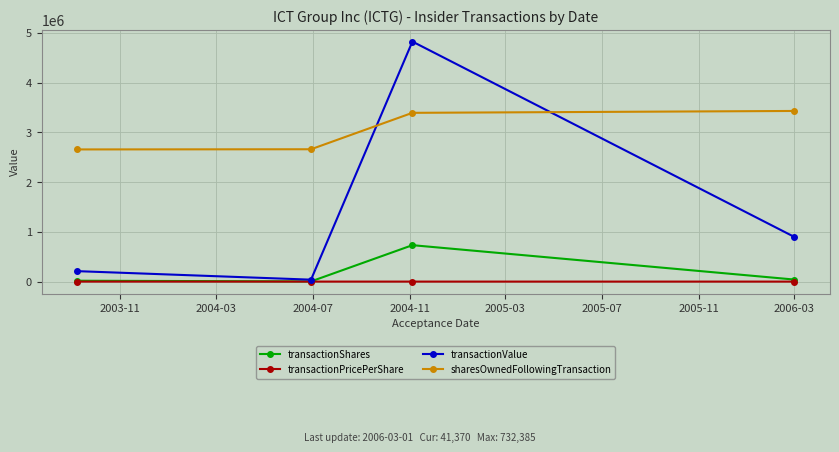

How many data points does each series have?

4